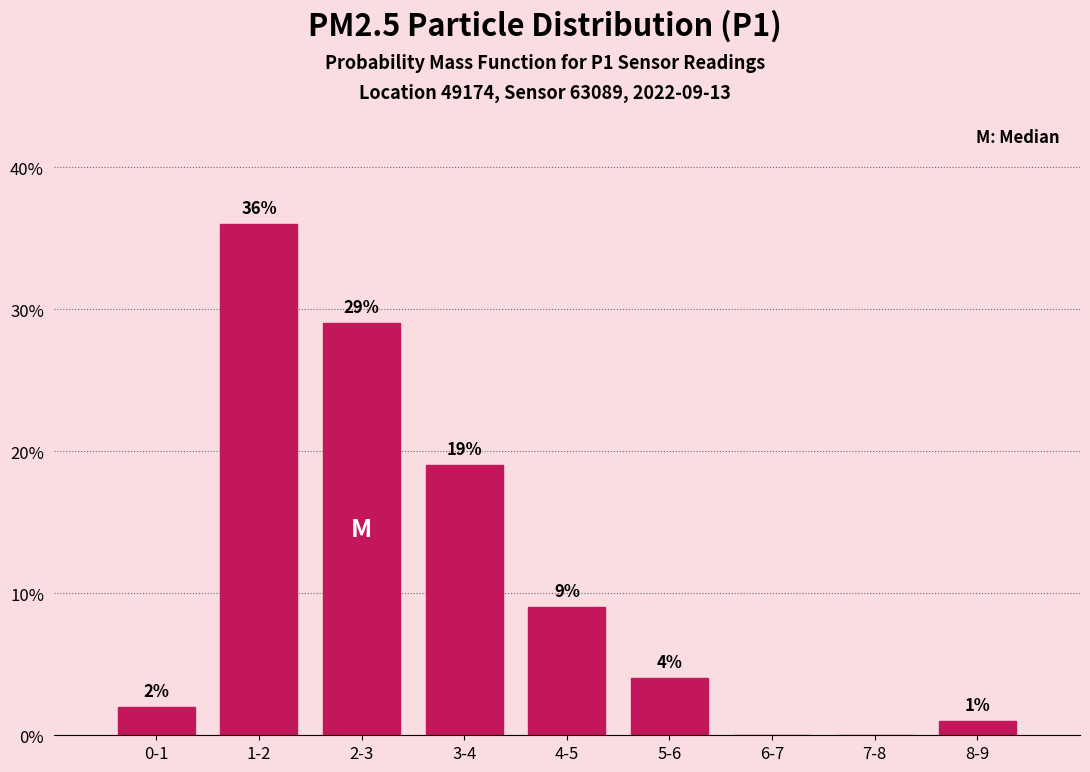

Reading right to left, extract all data points from this chart.

8-9=1.0	7-8=0.0	6-7=0.0	5-6=4.0	4-5=9.0	3-4=19.0	2-3=29.0	1-2=36.0	0-1=2.0